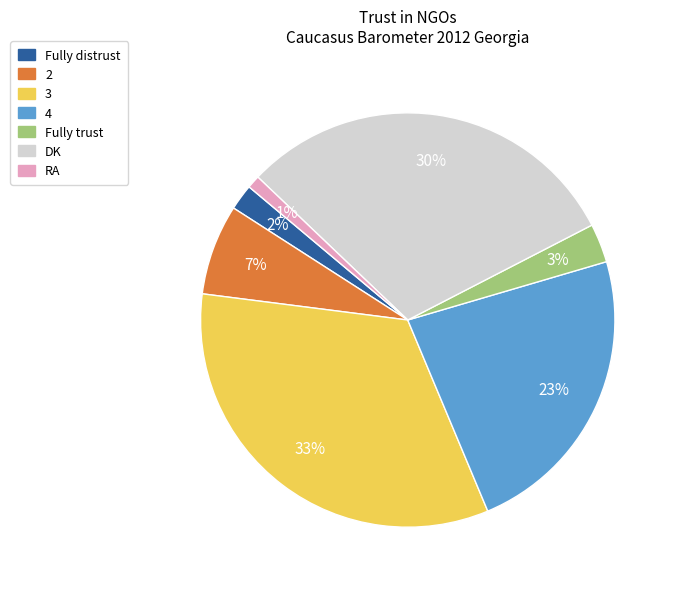

True or false: Fully trust accounts for 3% of the total.

True